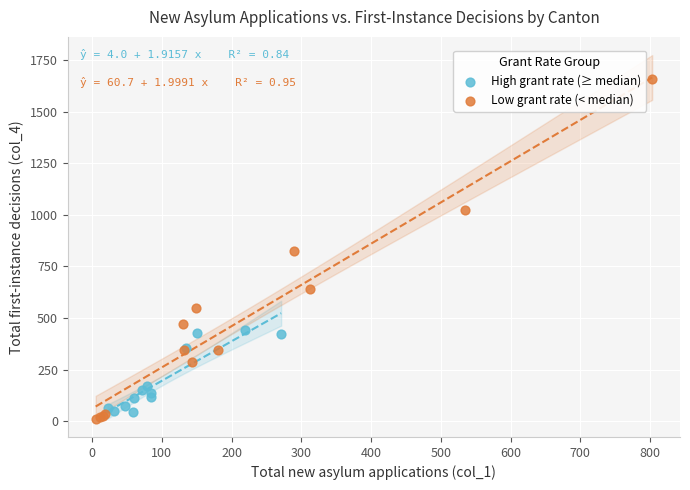

Which series contains the highest Y value?

Low grant rate (< median)